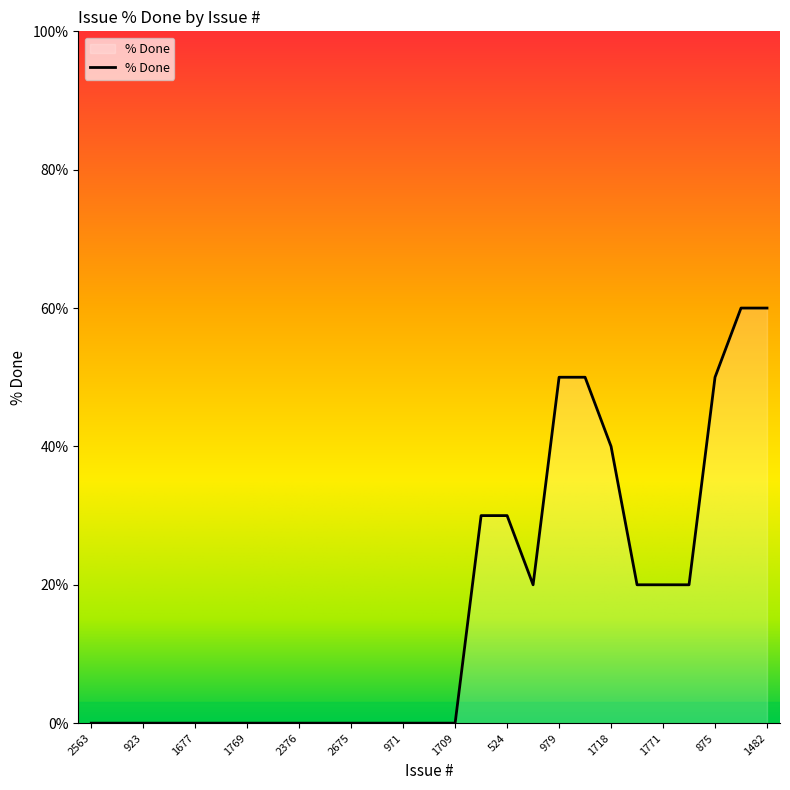

What is the difference between the maximum and minimum values?

60